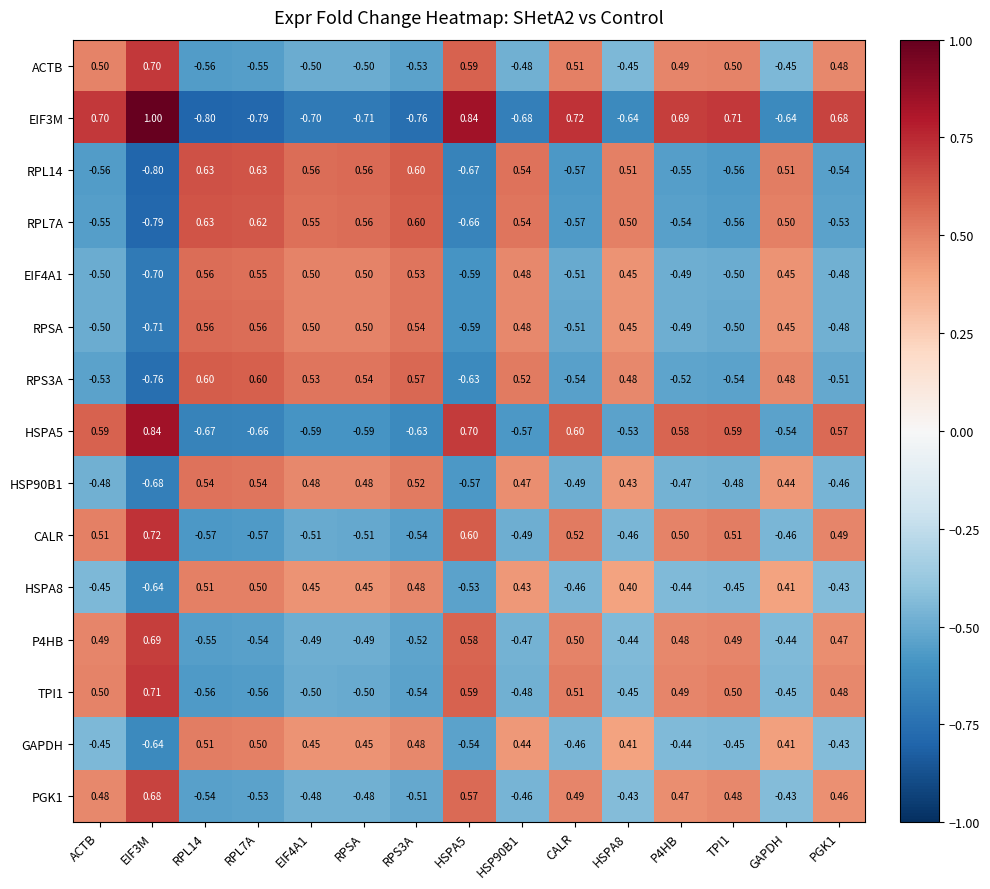

Is the value of TPI1 at GAPDH greater than the value of HSPA5 at CALR?

No